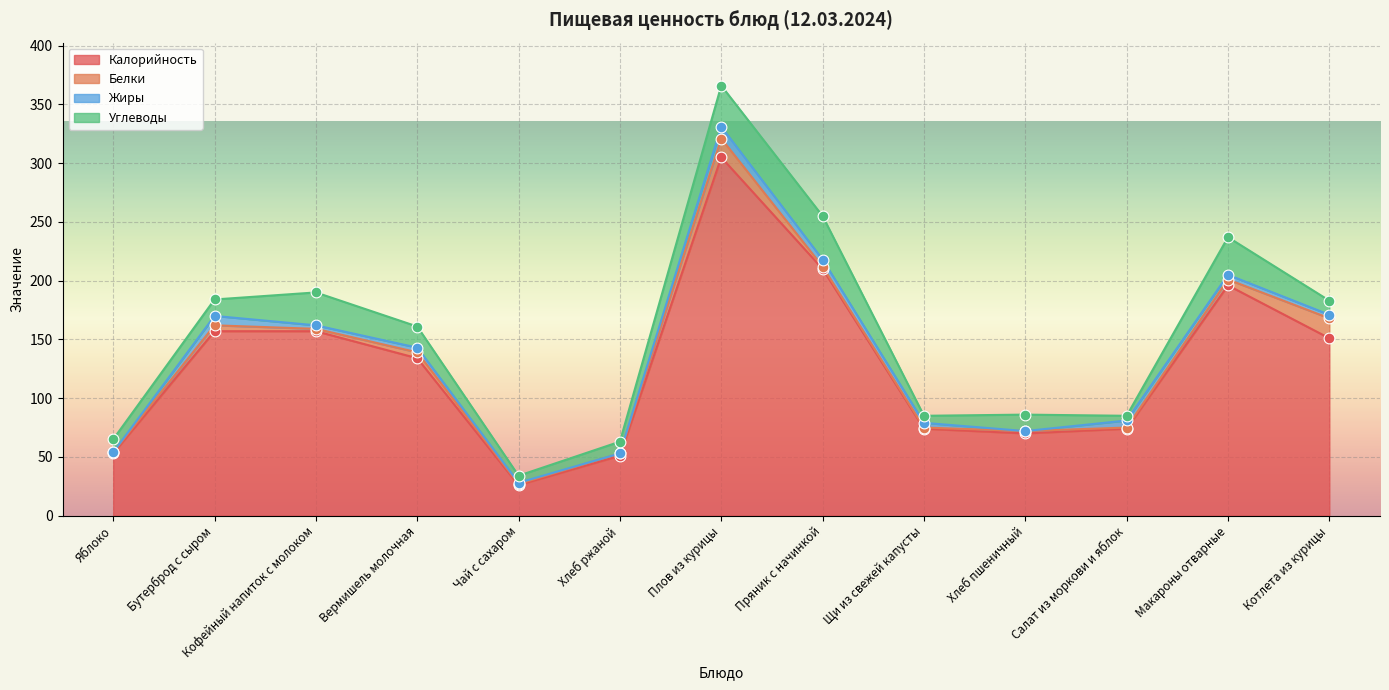

Which series has the largest total across all categories?

Калорийность